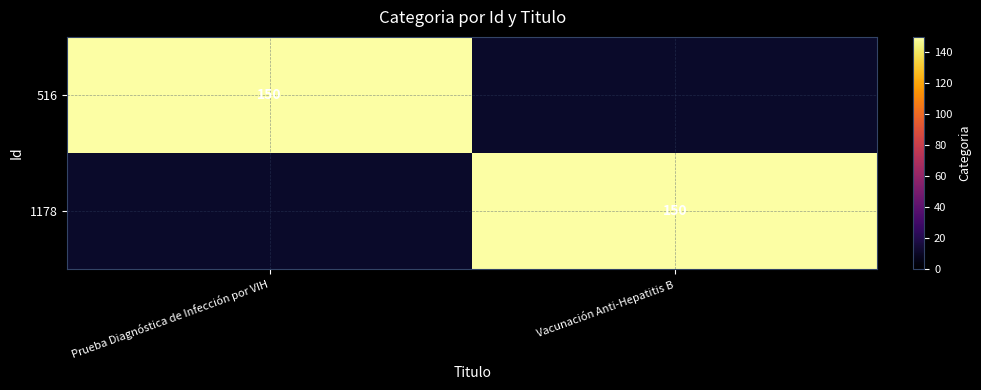

What is the spread (max minus min) of values at Prueba Diagnóstica de Infección por VIH?

150